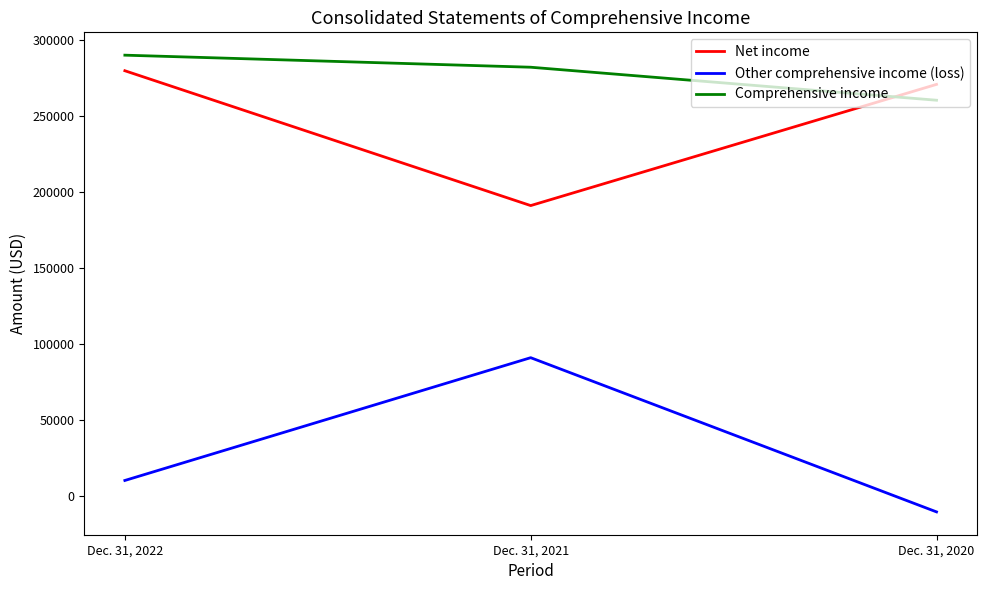

At which category is the sum across all series the highest?

Dec. 31, 2022